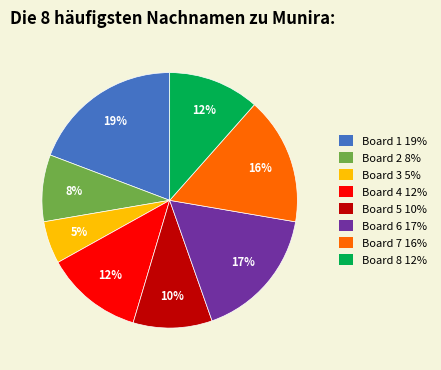

Count the number of slices in the pie.

8